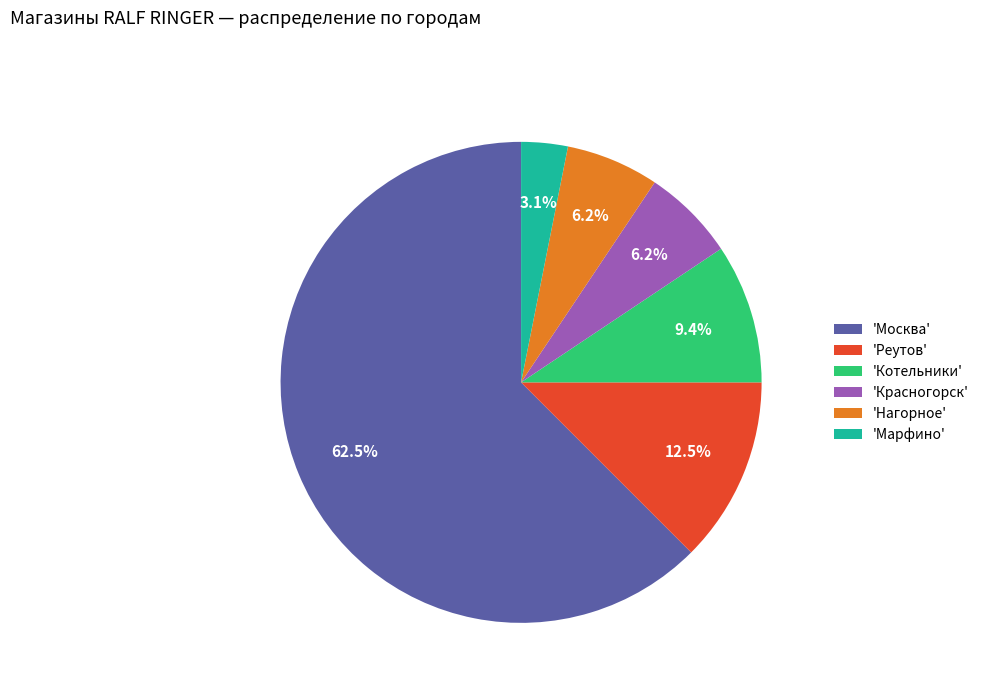

Is there any slice that represents more than half of the pie?

Yes